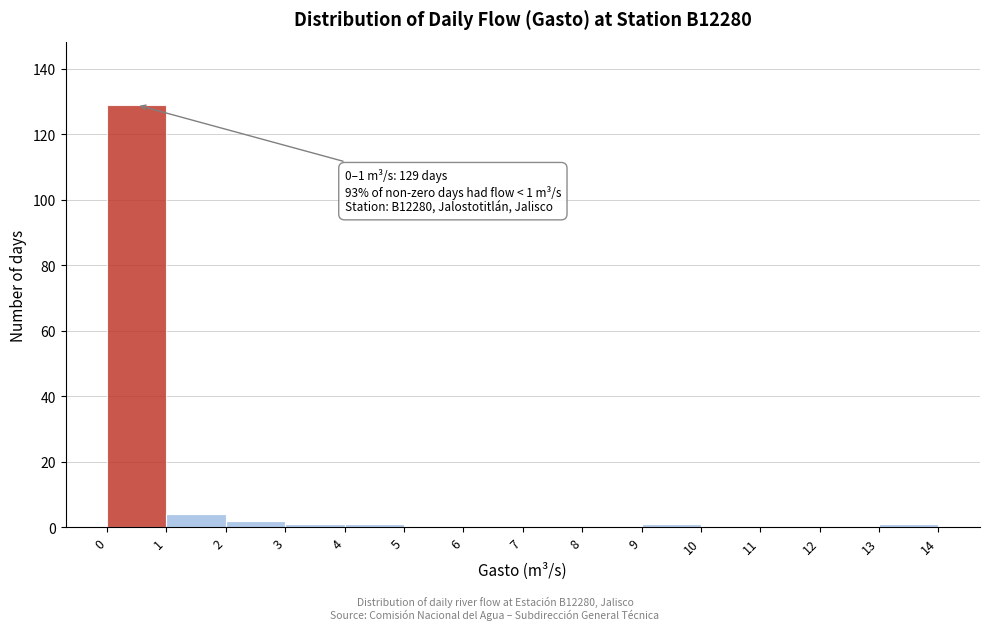

Which range on the x-axis has the tallest bar?

0 to 1